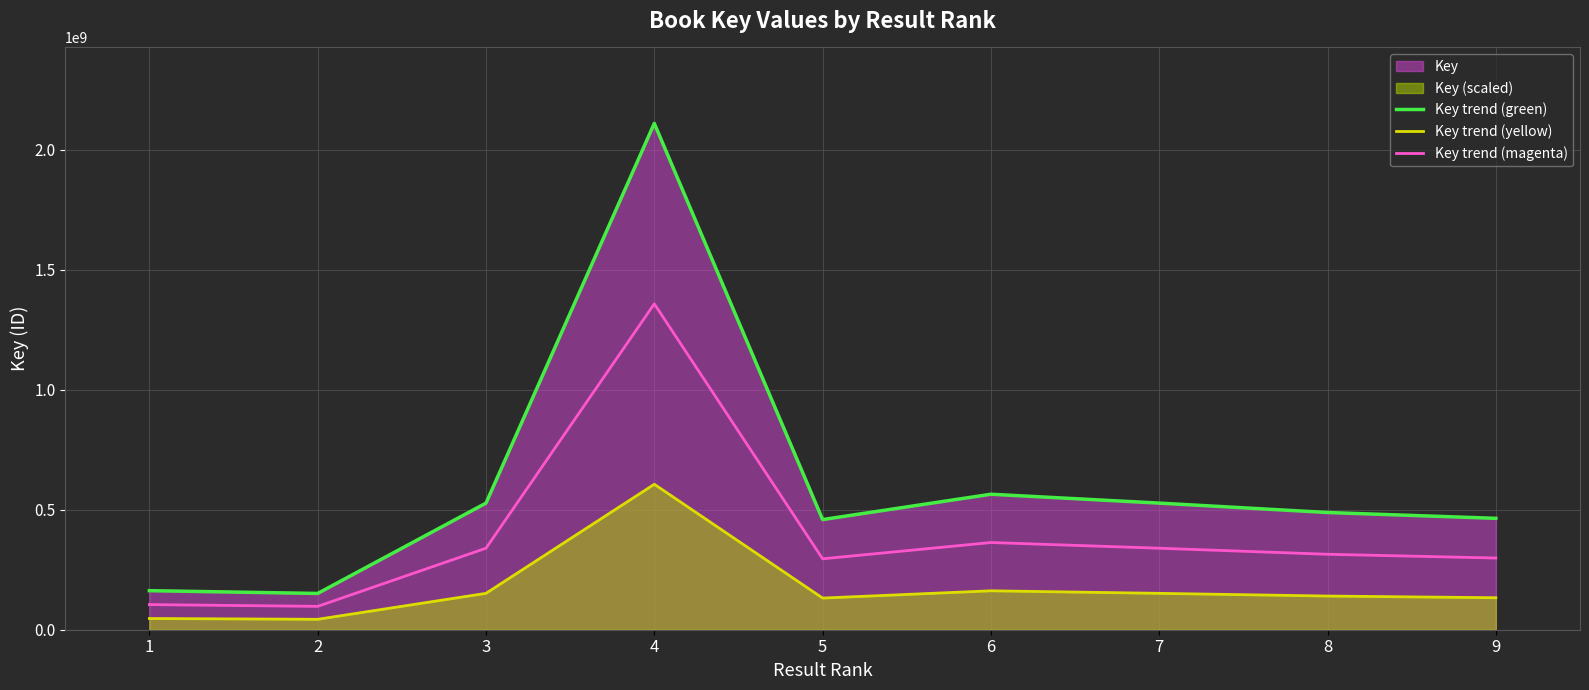

What is the maximum value shown in the chart?

2108787538.0